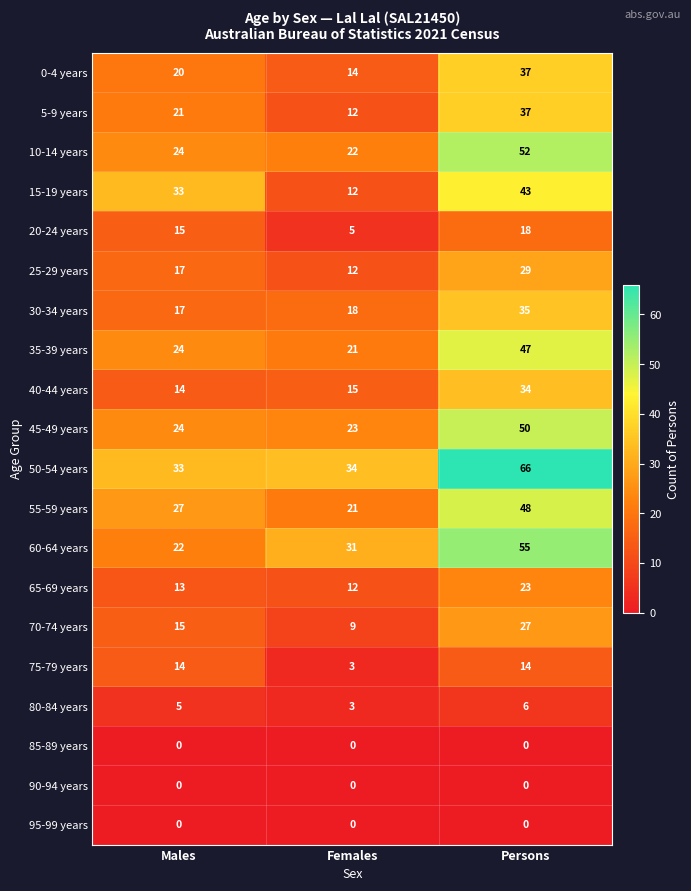

How many data points does each series have?

3